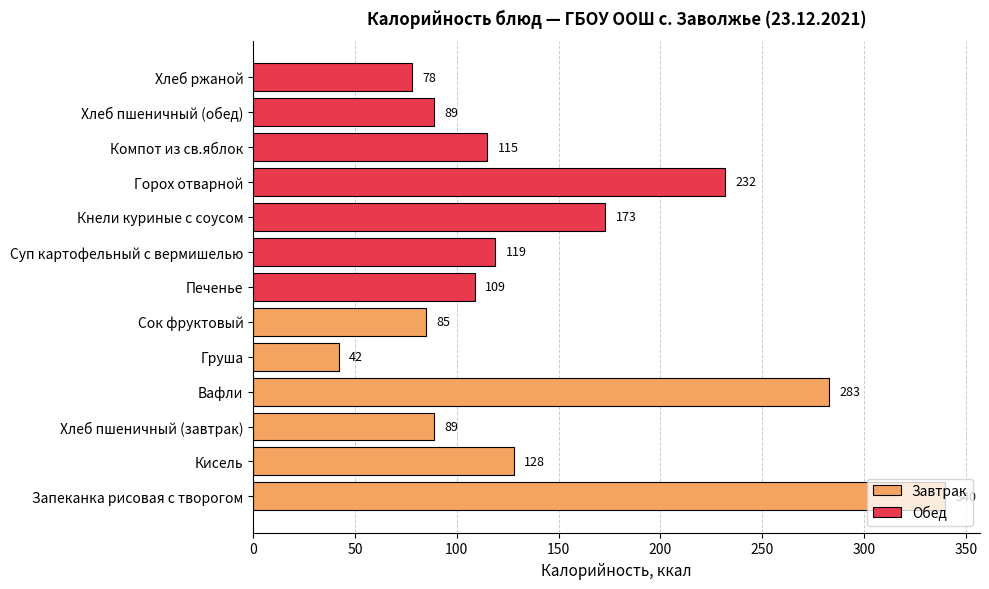

Where is the data nearest to the value 191?

Кнели куриные с соусом